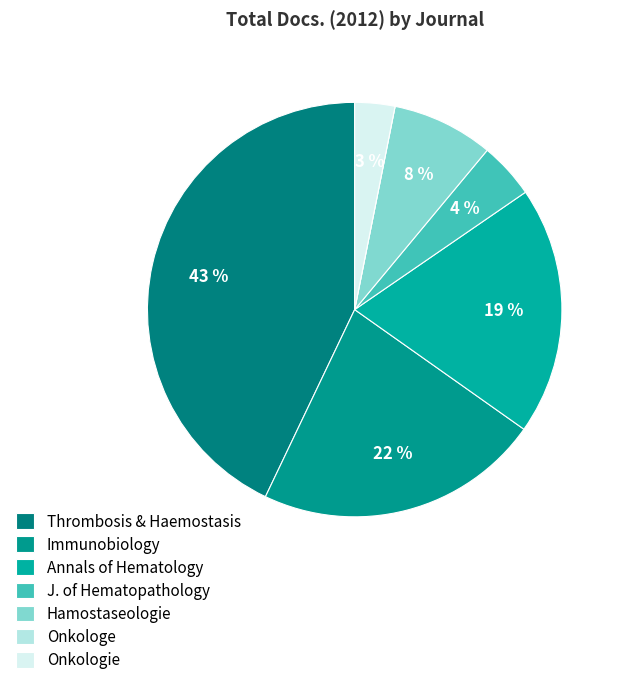

Count the number of slices in the pie.

7